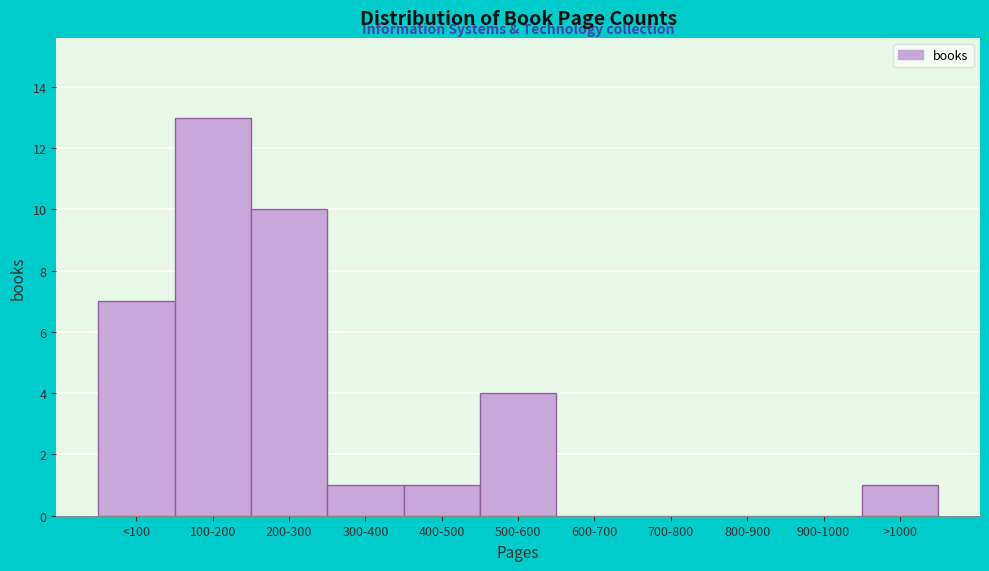

Reading left to right, transcribe all the data shown in this chart.

<100=7	100-200=13	200-300=10	300-400=1	400-500=1	500-600=4	600-700=0	700-800=0	800-900=0	900-1000=0	>1000=1